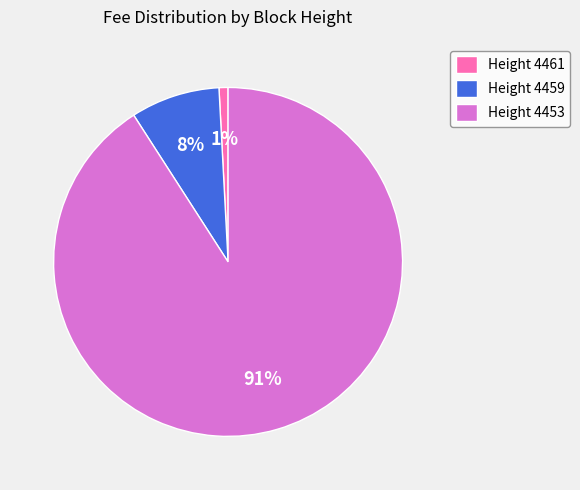

To the nearest percent, what percentage of the pie is Height 4459?

8%